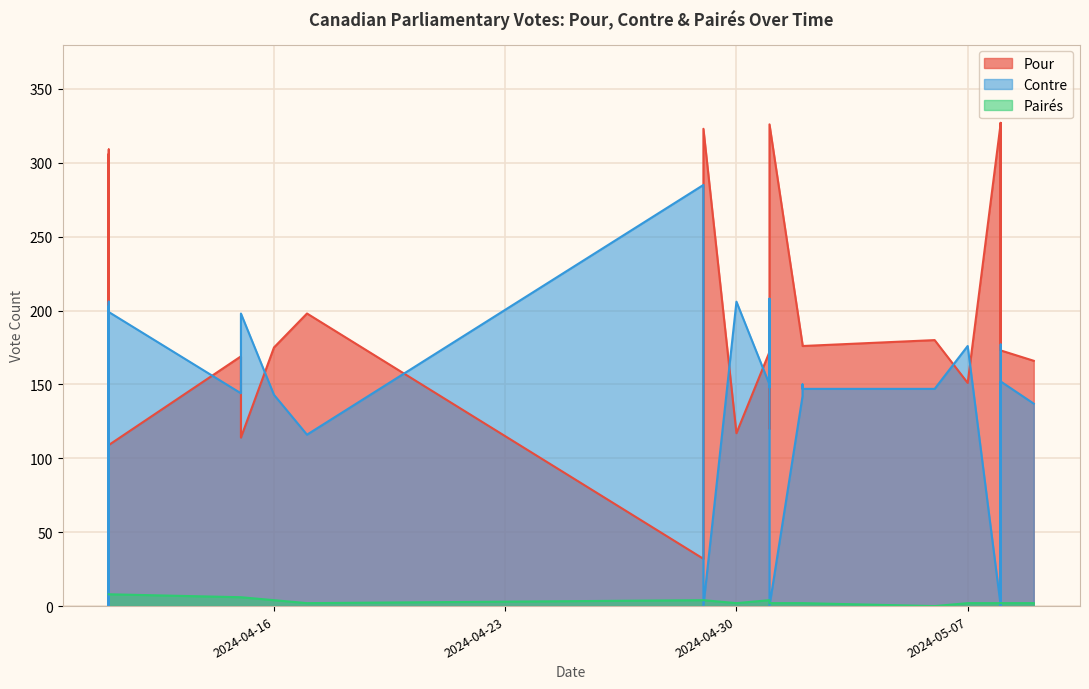

At how many categories does at least one series exceed 9?

40